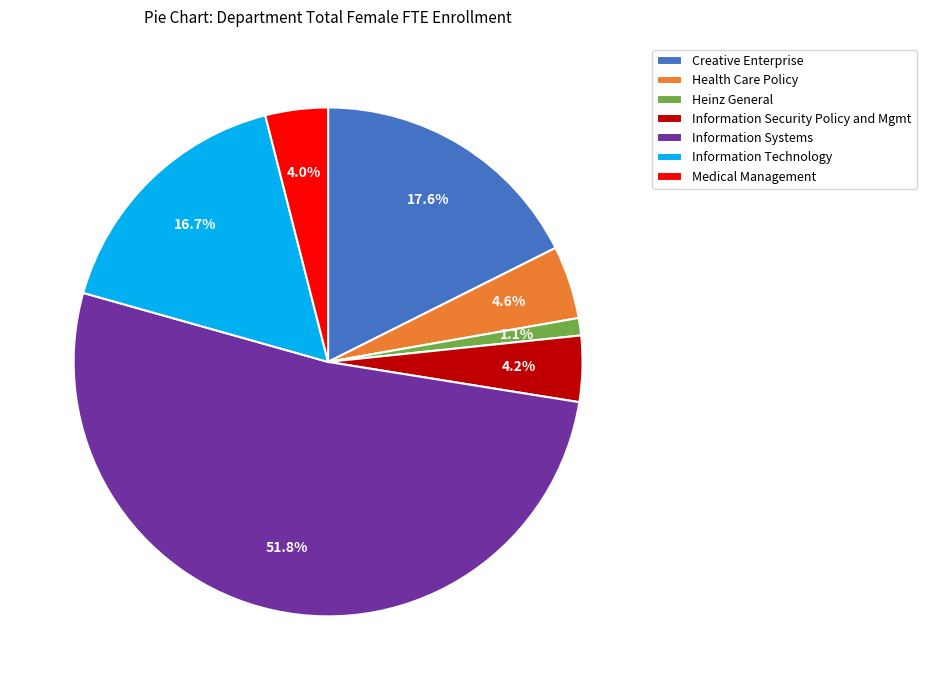

To the nearest percent, what is the difference between the largest and smallest slice percentages?

51%